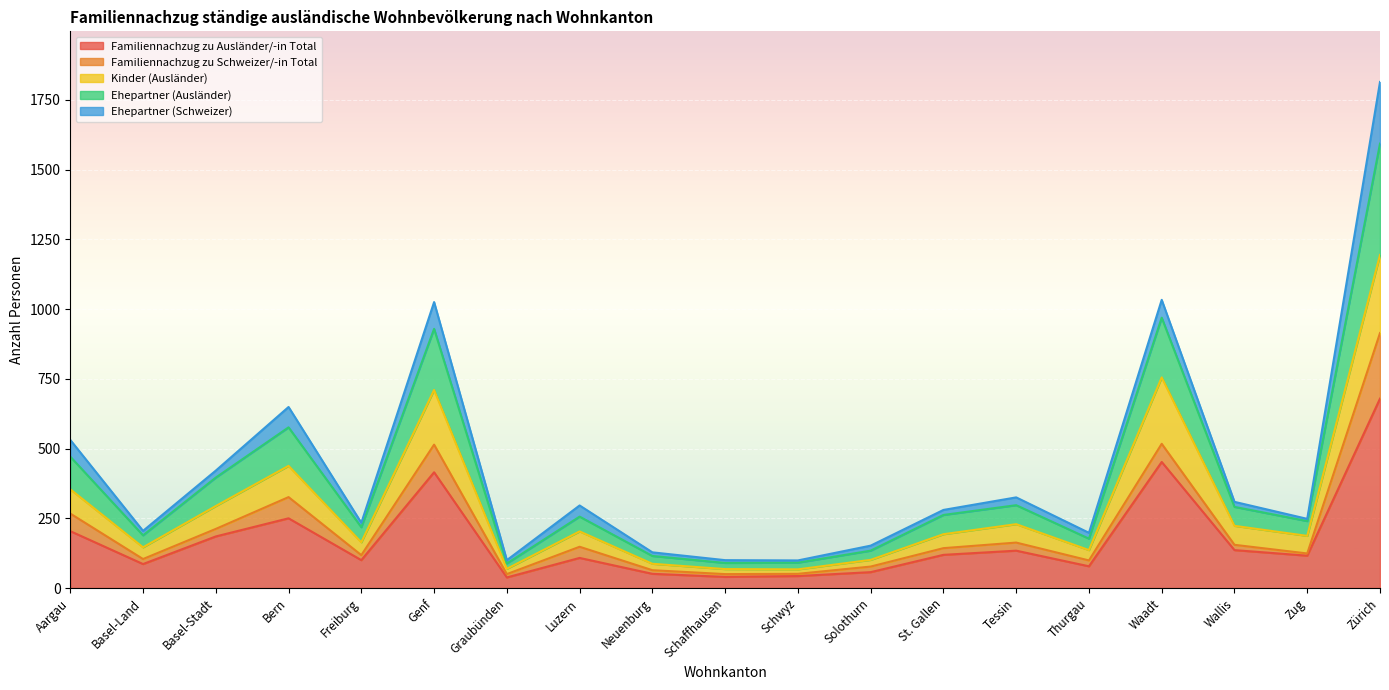

At which category is the sum across all series the highest?

Zürich